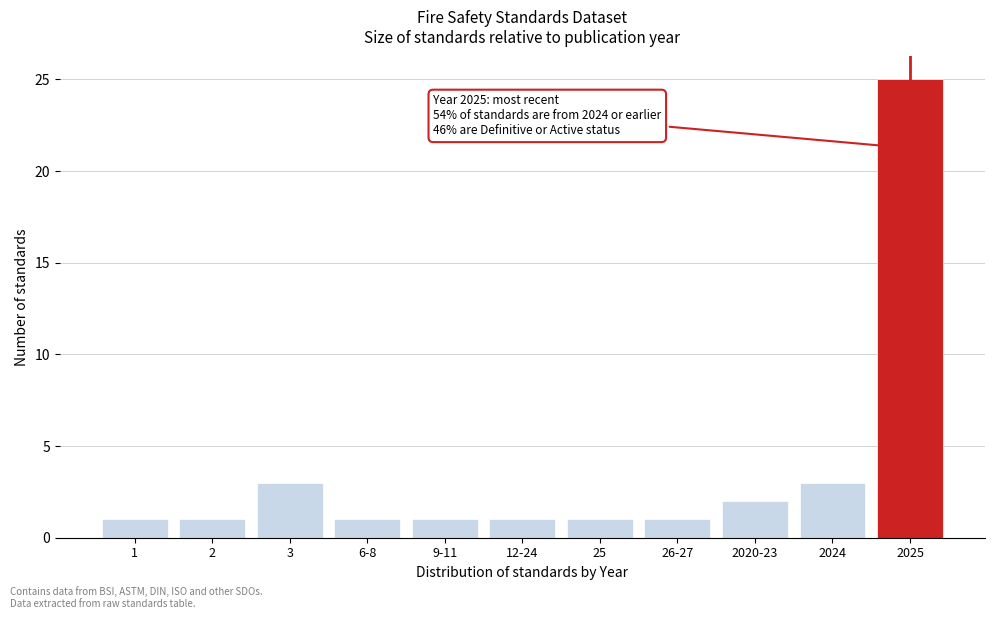

Reading left to right, what are all the values shown in this chart?

1	1	3	1	1	1	1	1	2	3	25